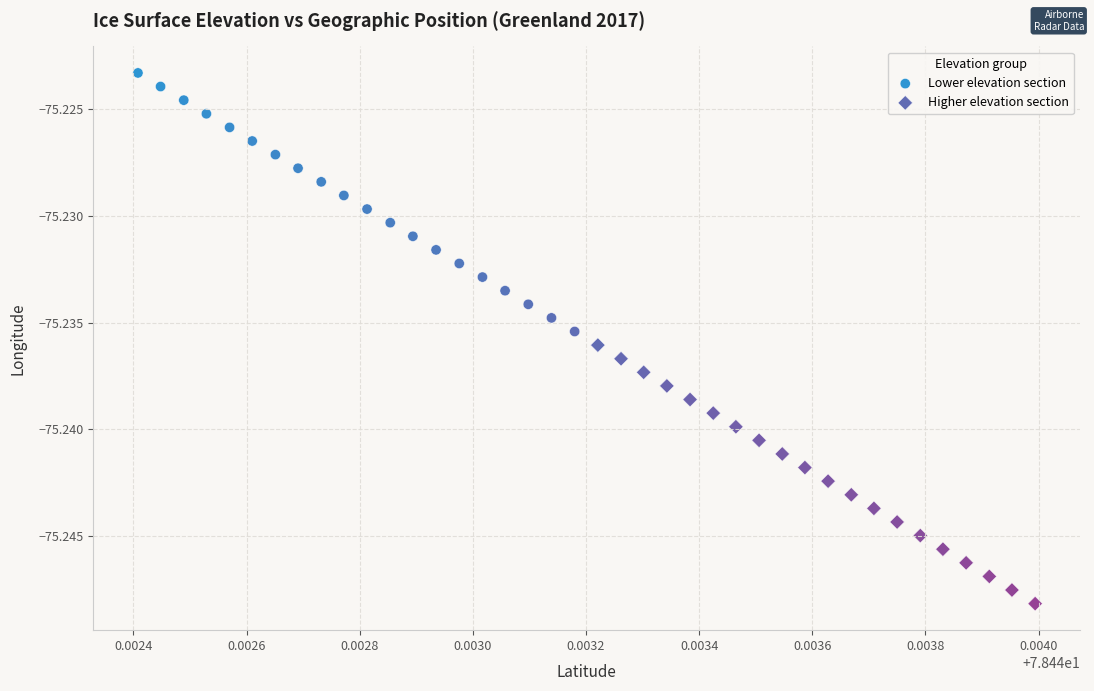

Which series reaches the minimum Y coordinate?

Higher elevation section